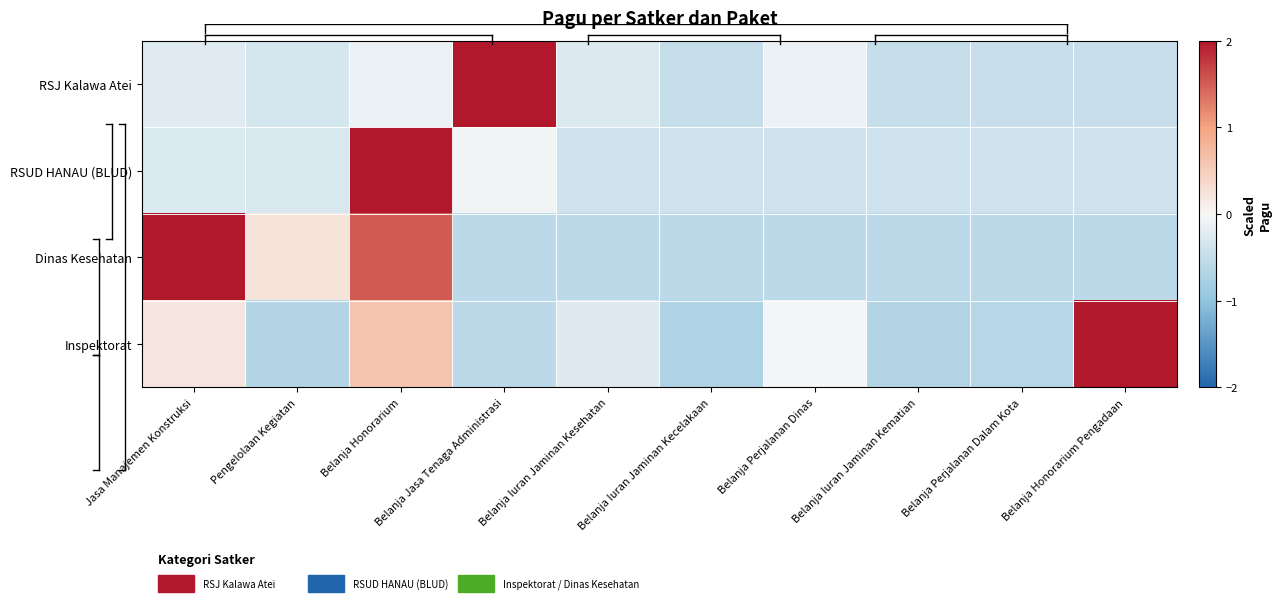

Which category has the highest value across all series?

Belanja Jasa Tenaga Administrasi